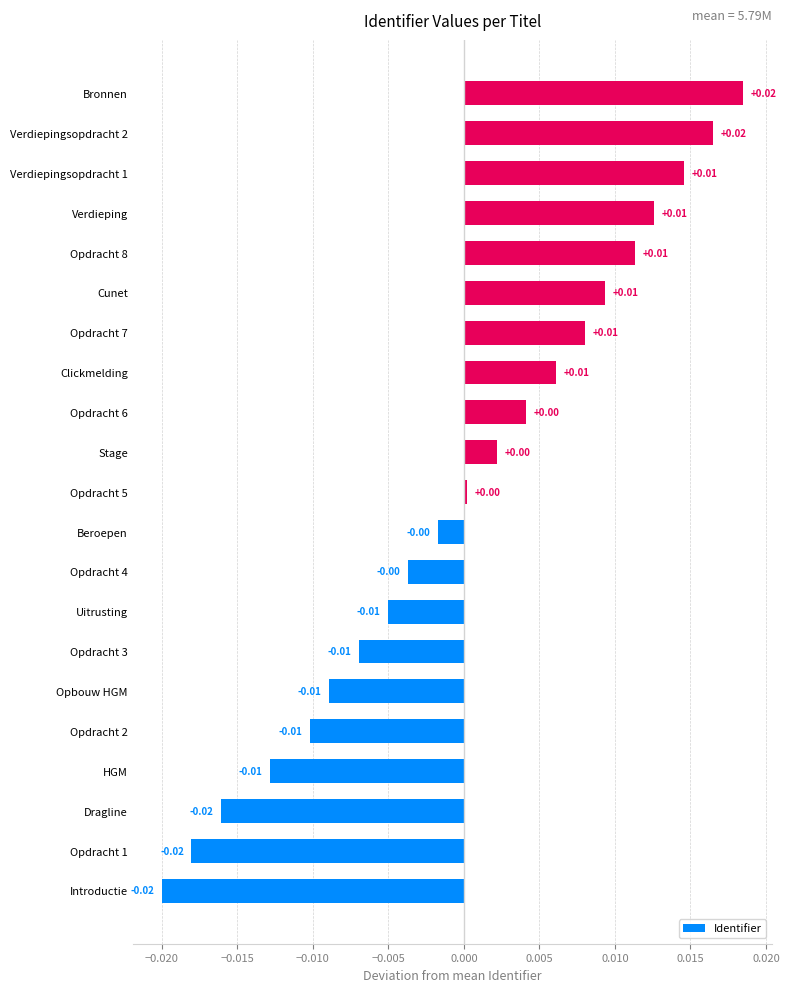

Between Opdracht 6 and Dragline, which is larger?

Opdracht 6